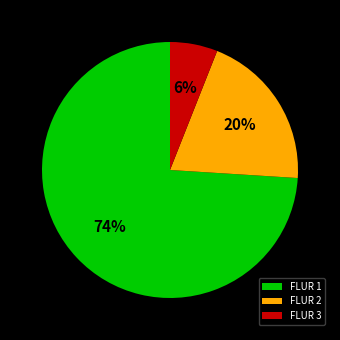

Does FLUR 3 represent more than half of the total?

No